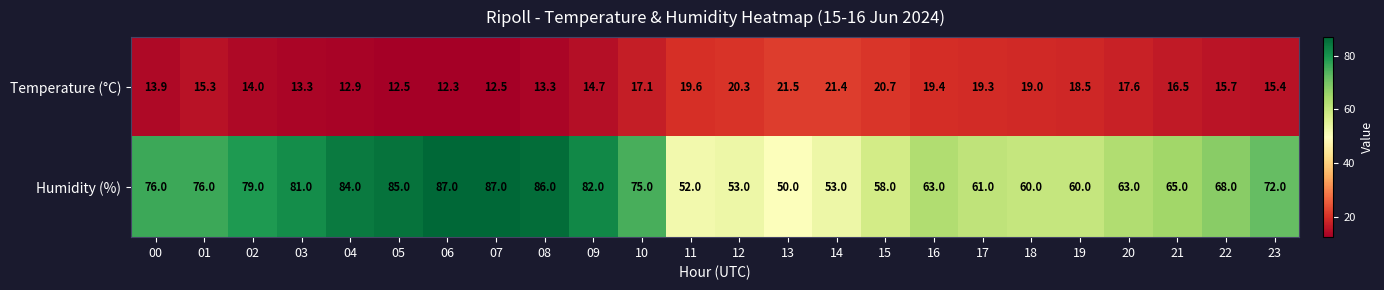

Rank the series by their average value, from highest to lowest.

Humidity (%), Temperature (°C)